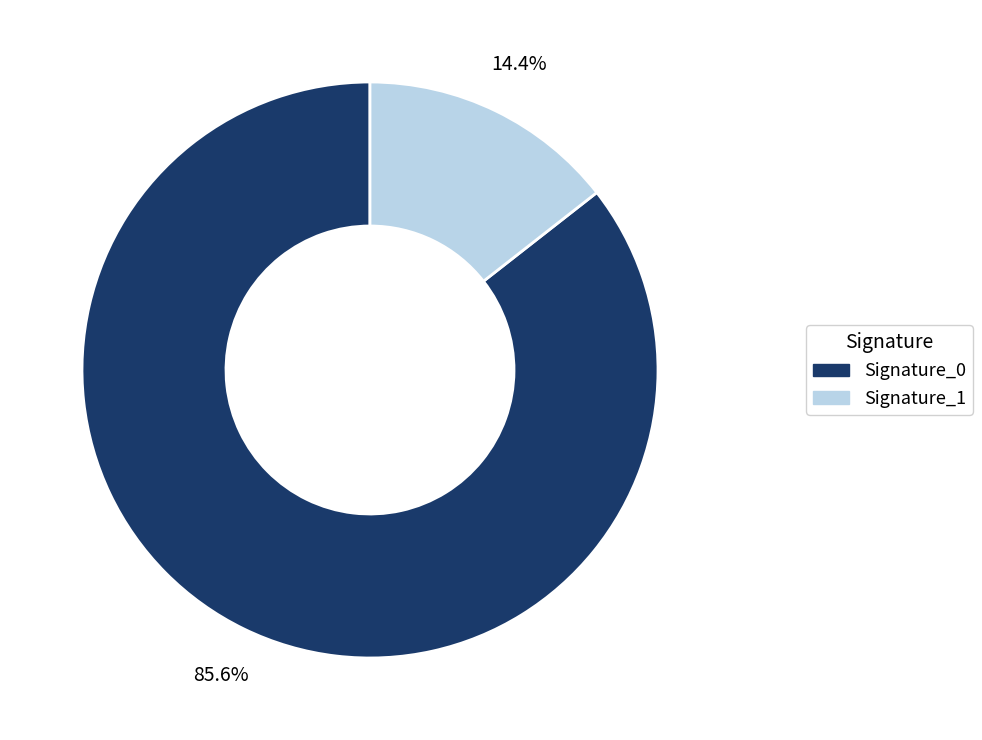

How many segments does this pie chart have?

2